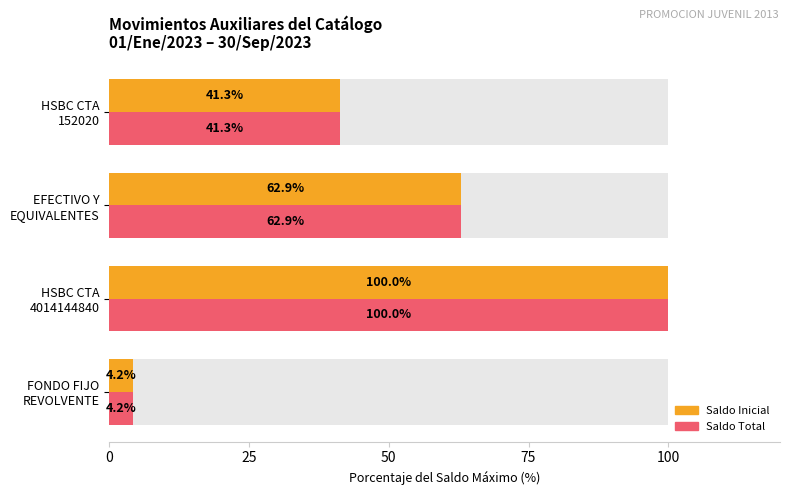

What is the greatest value displayed?

100.0